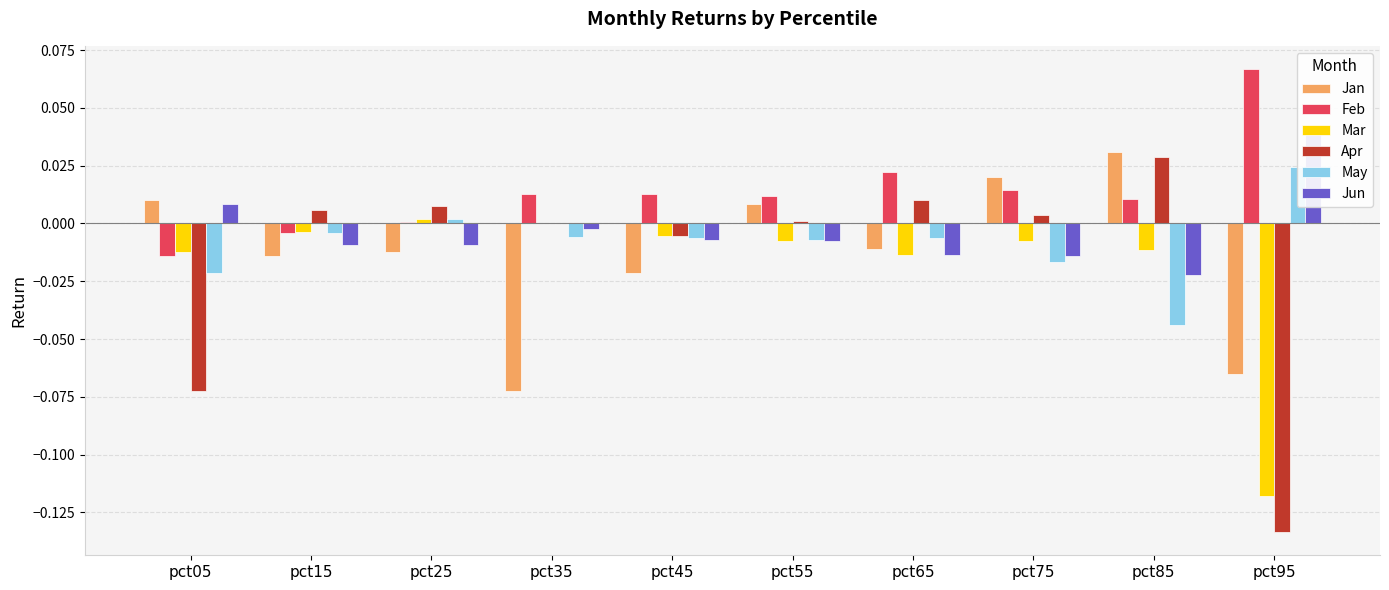

Reading left to right, list all the values displayed in this chart.

Jan: pct05=0.0	pct15=-0.0	pct25=-0.0	pct35=-0.1	pct45=-0.0	pct55=0.0	pct65=-0.0	pct75=0.0	pct85=0.0	pct95=-0.1
Feb: pct05=-0.0	pct15=-0.0	pct25=0.0	pct35=0.0	pct45=0.0	pct55=0.0	pct65=0.0	pct75=0.0	pct85=0.0	pct95=0.1
Mar: pct05=-0.0	pct15=-0.0	pct25=0.0	pct35=0.0	pct45=-0.0	pct55=-0.0	pct65=-0.0	pct75=-0.0	pct85=-0.0	pct95=-0.1
Apr: pct05=-0.1	pct15=0.0	pct25=0.0	pct35=0.0	pct45=-0.0	pct55=0.0	pct65=0.0	pct75=0.0	pct85=0.0	pct95=-0.1
May: pct05=-0.0	pct15=-0.0	pct25=0.0	pct35=-0.0	pct45=-0.0	pct55=-0.0	pct65=-0.0	pct75=-0.0	pct85=-0.0	pct95=0.0
Jun: pct05=0.0	pct15=-0.0	pct25=-0.0	pct35=-0.0	pct45=-0.0	pct55=-0.0	pct65=-0.0	pct75=-0.0	pct85=-0.0	pct95=0.0